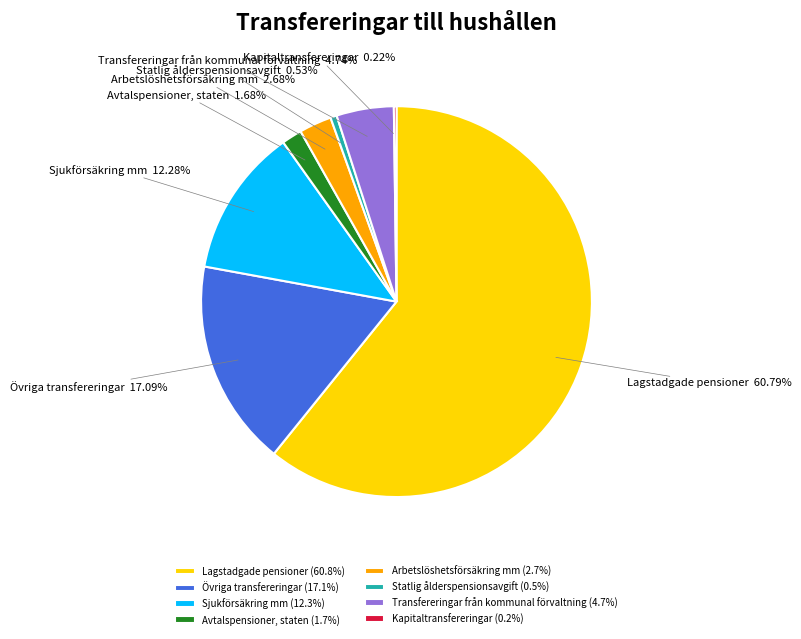

Which slice is the largest?

Lagstadgade pensioner